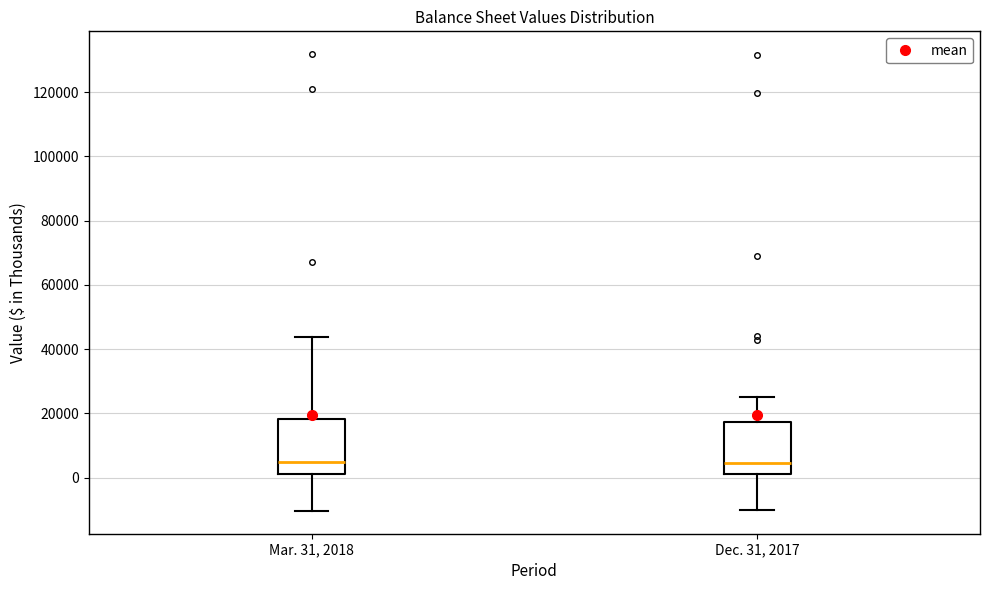

Where does the lower whisker of the box for Mar. 31, 2018 end on the y-axis? The values are not printed on the chart, so give them approximately, as read against the axis.

-10000